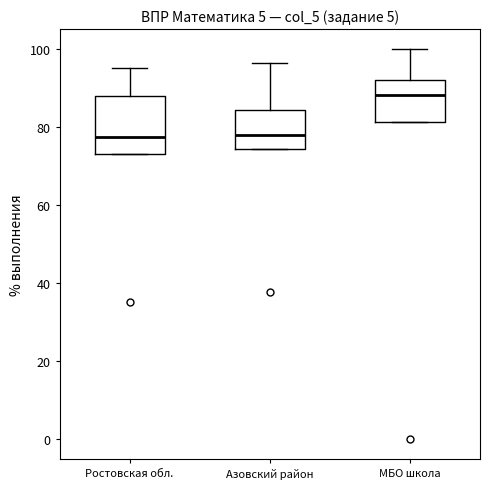

Which box's median line is the highest?

МБО школа